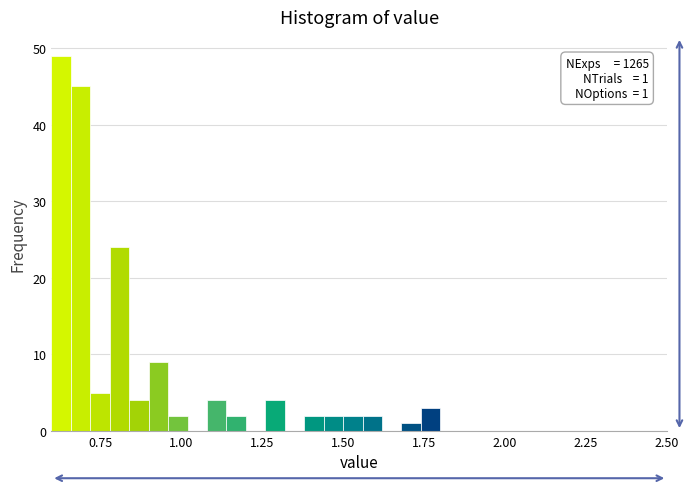

Read against the x-axis, roughly where is the centre of the tallest bar?

0.65